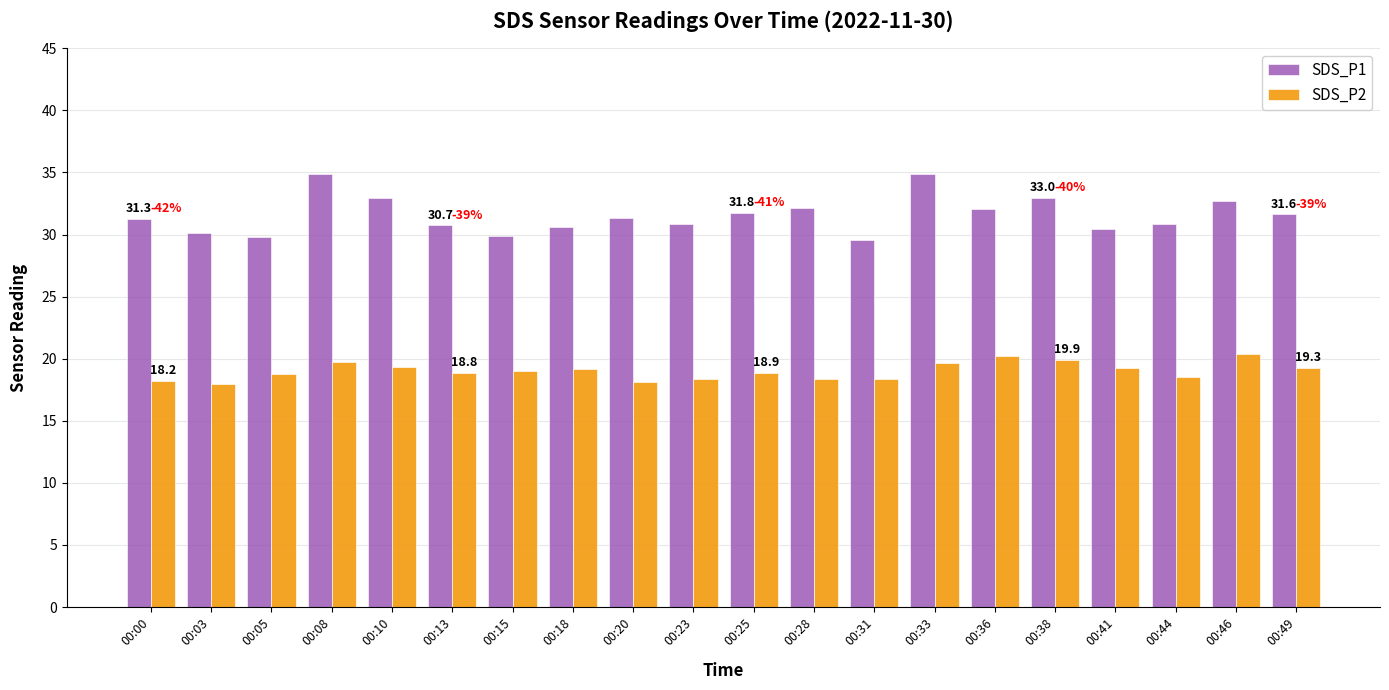

What is the total value across all series at 00:10?

52.2